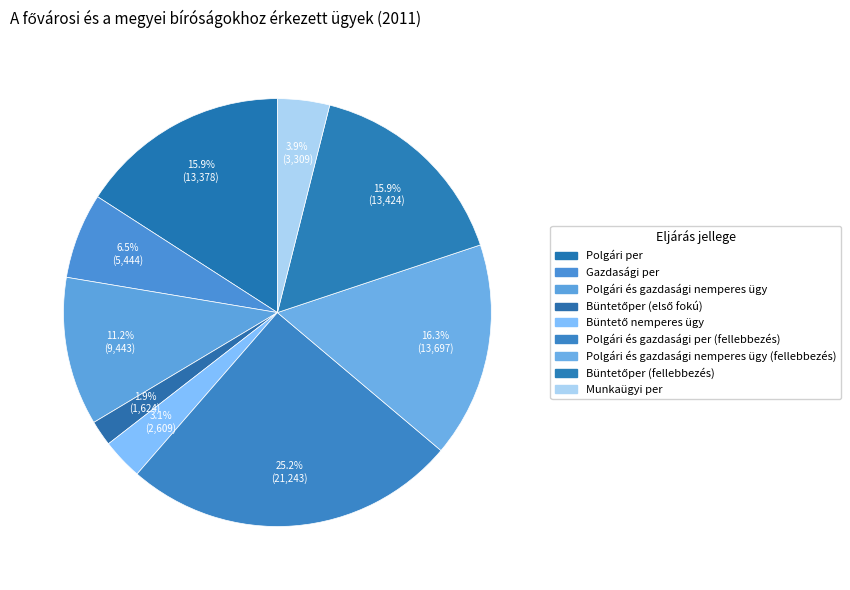

Does Büntetőper (fellebbezés) represent more than half of the total?

No